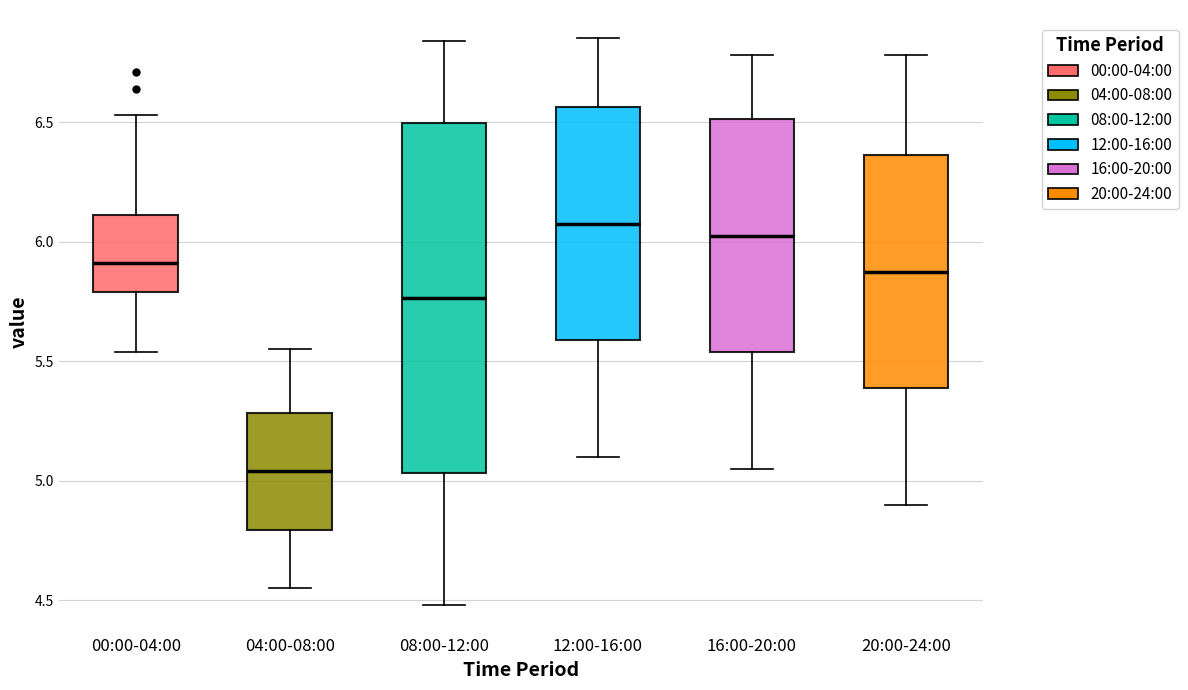

Which box has the lowest median line?

04:00-08:00